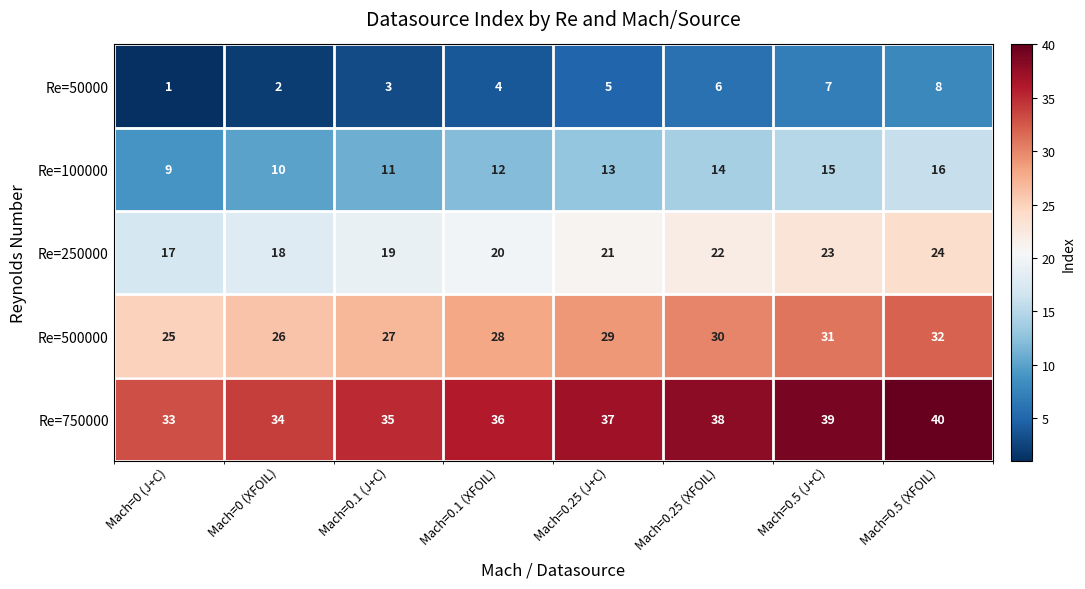

At Mach=0.5 (XFOIL), list the series in order from smallest to largest.

Re=50000, Re=100000, Re=250000, Re=500000, Re=750000